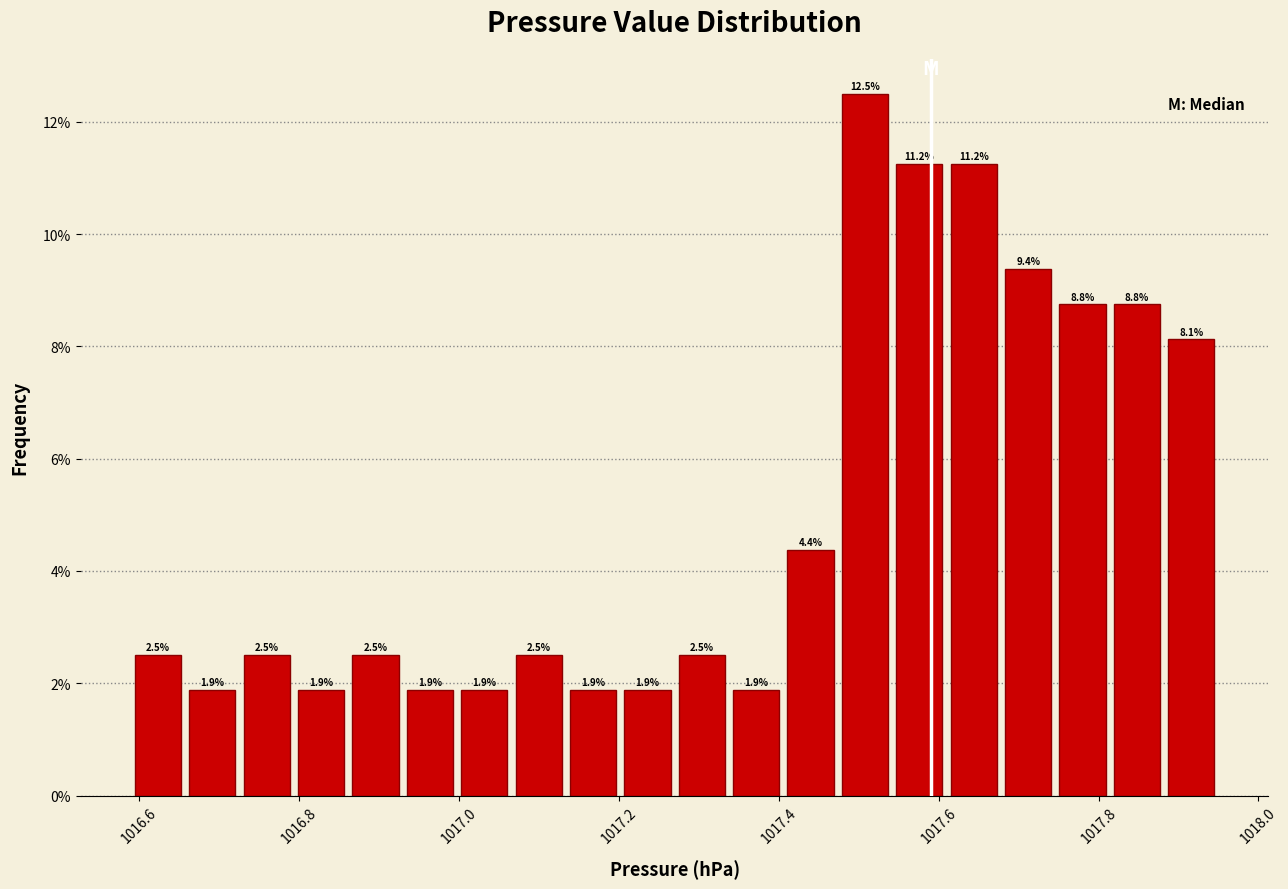

Read against the x-axis, roughly where is the centre of the tallest bar?

1017.50